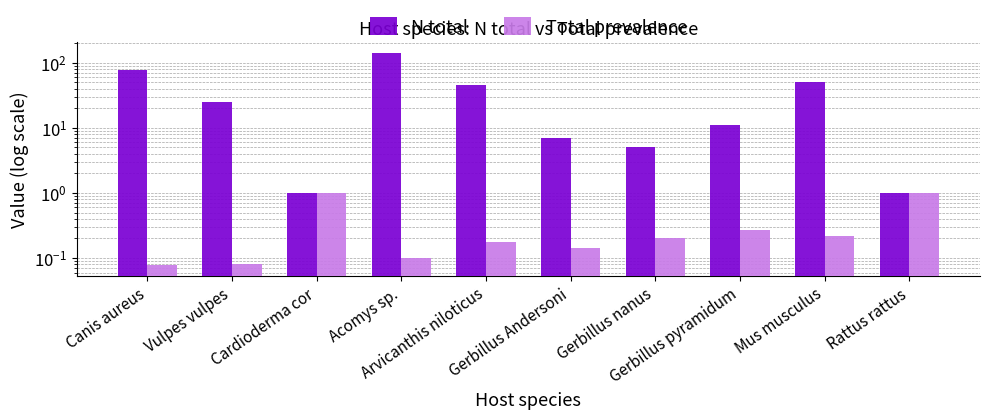

What is the value of the N total bar at the 1st from the left?

77.0